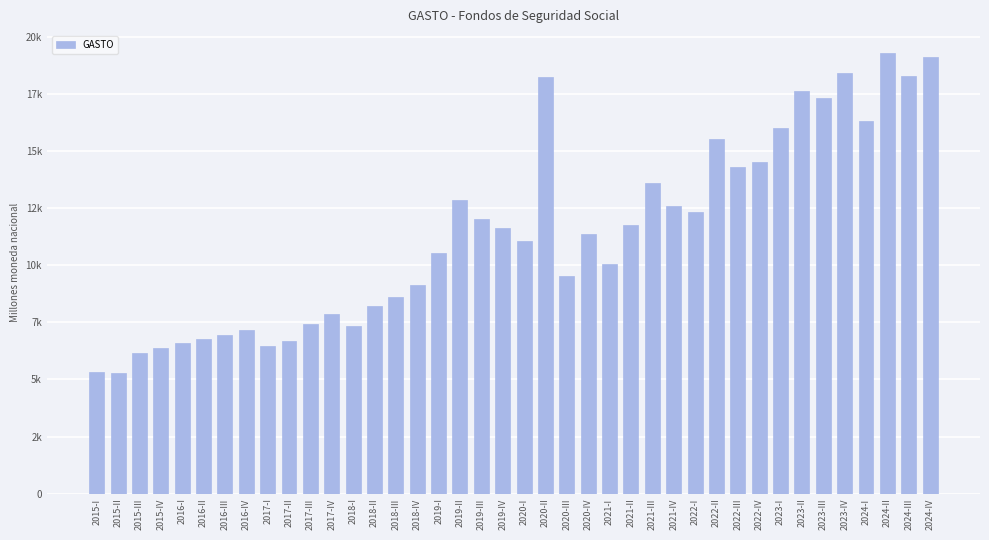

Are the bars horizontal?

No